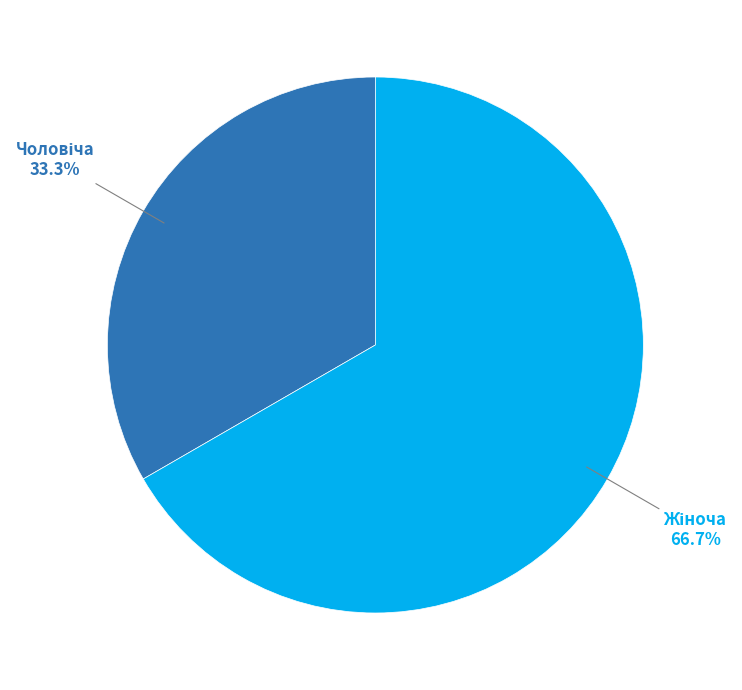

Does any single category account for the majority?

Yes